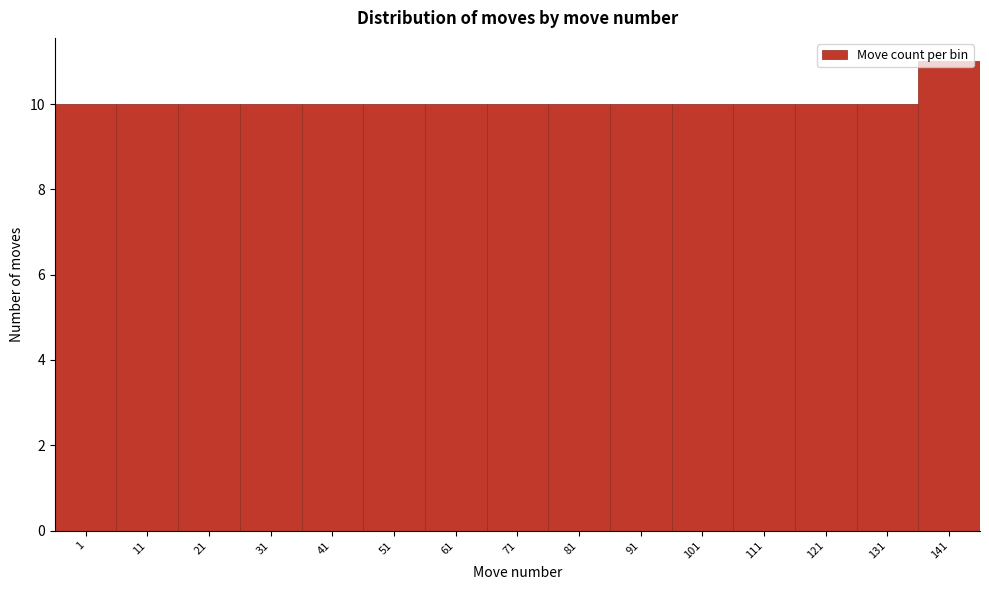

What is the average value?

10